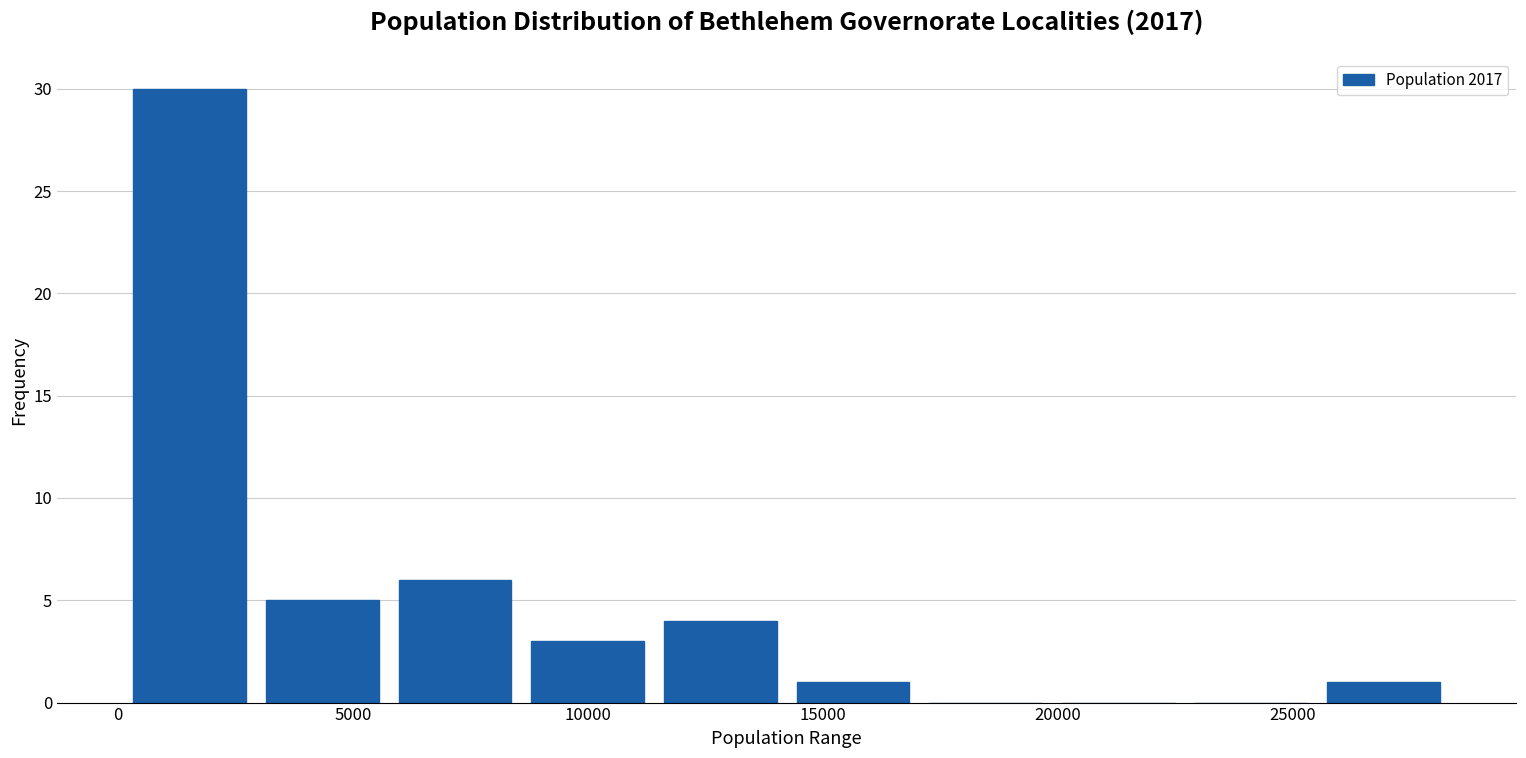

How tall is the bar that spans 14000 to 17000 on the x-axis? Neither the bar edges nor the heights are printed on the chart, so give them approximately, as read against the axes.

1